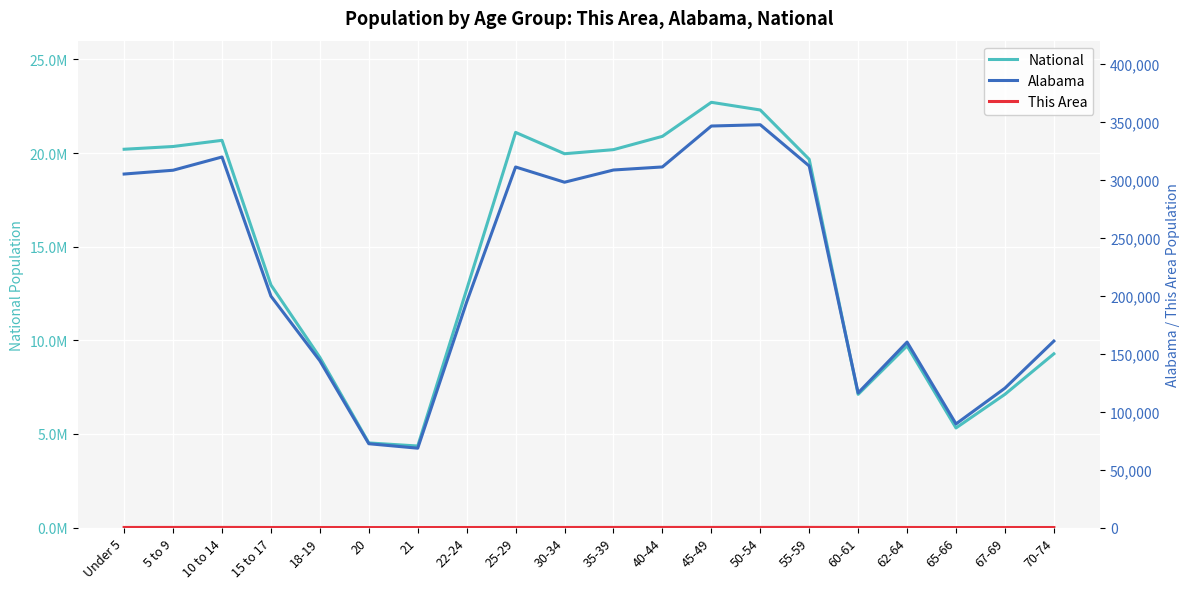

The value of Alabama at 70-74 is 262631. True or false?

False